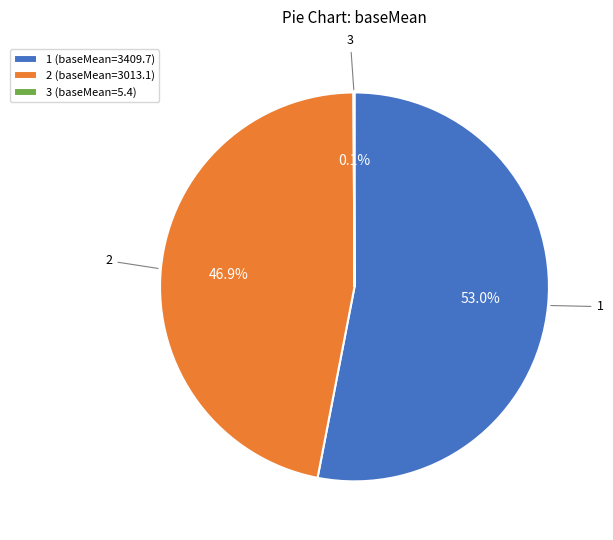

Is there a majority slice in this chart?

Yes